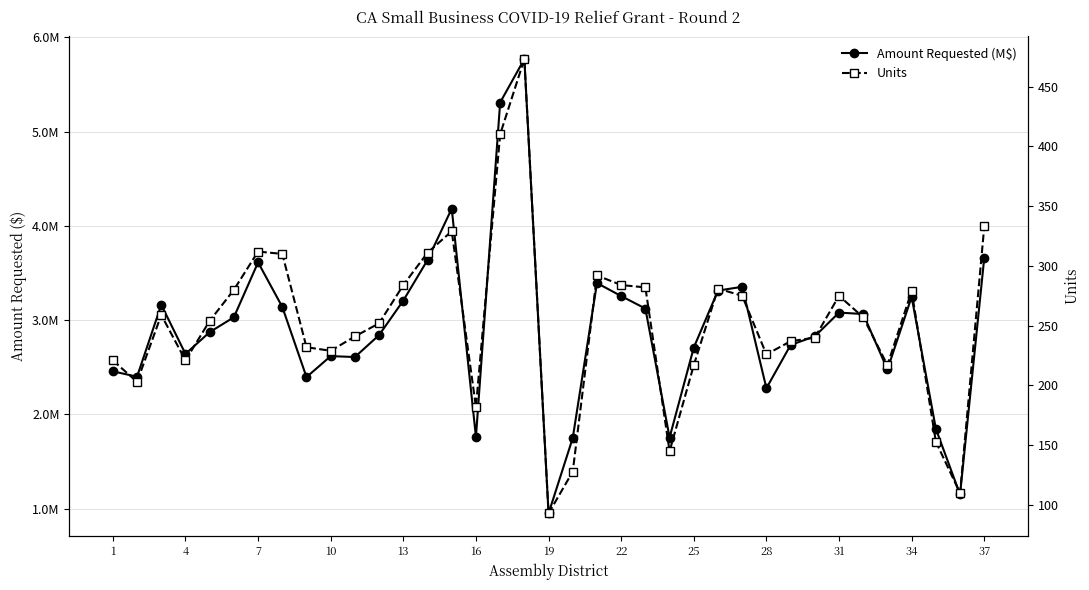

True or false: Units and Amount Requested (M$) cross at least once.

False